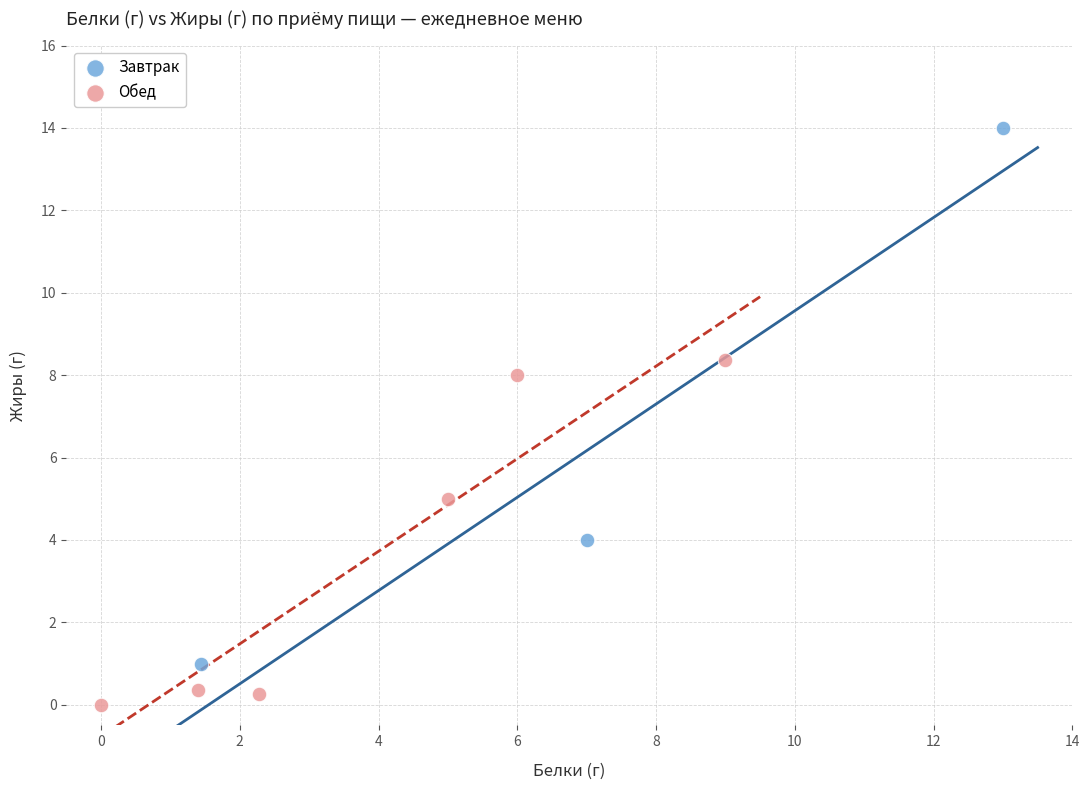

Which series has the largest Y range (max minus min)?

Завтрак